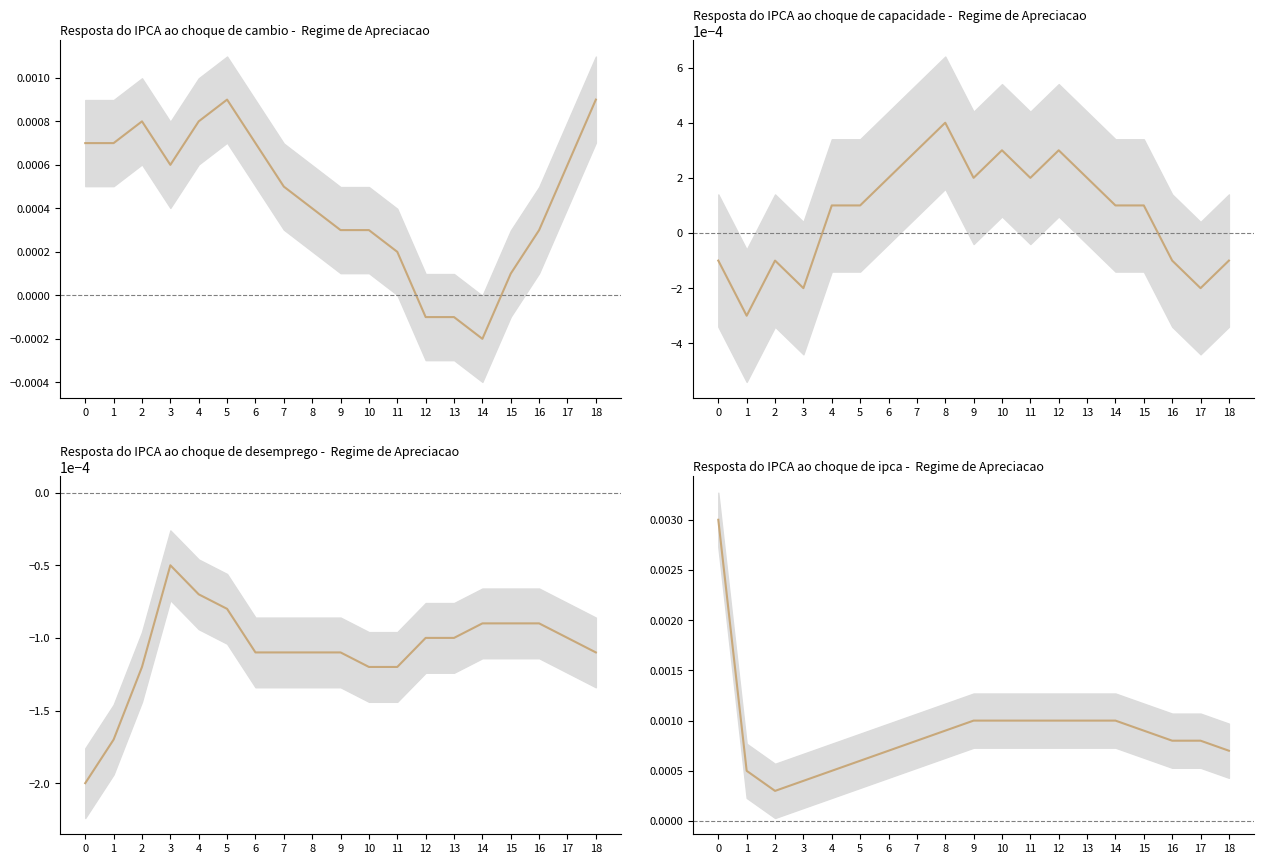

Where is the data nearest to the value 0?

2